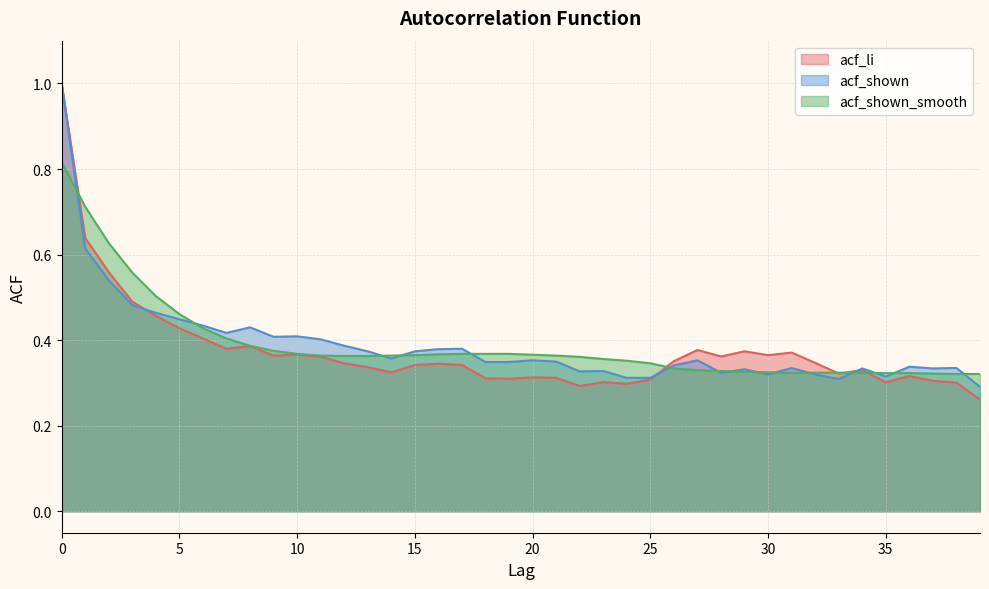

Reading left to right, transcribe all the data shown in this chart.

acf_li: 0=1.0	1=0.6	2=0.6	3=0.5	4=0.5	5=0.4	6=0.4	7=0.4	8=0.4	9=0.4	10=0.4	11=0.4	12=0.3	13=0.3	14=0.3	15=0.3	16=0.3	17=0.3	18=0.3	19=0.3	20=0.3	21=0.3	22=0.3	23=0.3	24=0.3	25=0.3	26=0.4	27=0.4	28=0.4	29=0.4	30=0.4	31=0.4	32=0.3	33=0.3	34=0.3	35=0.3	36=0.3	37=0.3	38=0.3	39=0.3
acf_shown: 0=1.0	1=0.6	2=0.5	3=0.5	4=0.5	5=0.4	6=0.4	7=0.4	8=0.4	9=0.4	10=0.4	11=0.4	12=0.4	13=0.4	14=0.4	15=0.4	16=0.4	17=0.4	18=0.3	19=0.3	20=0.4	21=0.3	22=0.3	23=0.3	24=0.3	25=0.3	26=0.3	27=0.4	28=0.3	29=0.3	30=0.3	31=0.3	32=0.3	33=0.3	34=0.3	35=0.3	36=0.3	37=0.3	38=0.3	39=0.3
acf_shown_smooth: 0=0.8	1=0.7	2=0.6	3=0.6	4=0.5	5=0.5	6=0.4	7=0.4	8=0.4	9=0.4	10=0.4	11=0.4	12=0.4	13=0.4	14=0.4	15=0.4	16=0.4	17=0.4	18=0.4	19=0.4	20=0.4	21=0.4	22=0.4	23=0.4	24=0.4	25=0.3	26=0.3	27=0.3	28=0.3	29=0.3	30=0.3	31=0.3	32=0.3	33=0.3	34=0.3	35=0.3	36=0.3	37=0.3	38=0.3	39=0.3